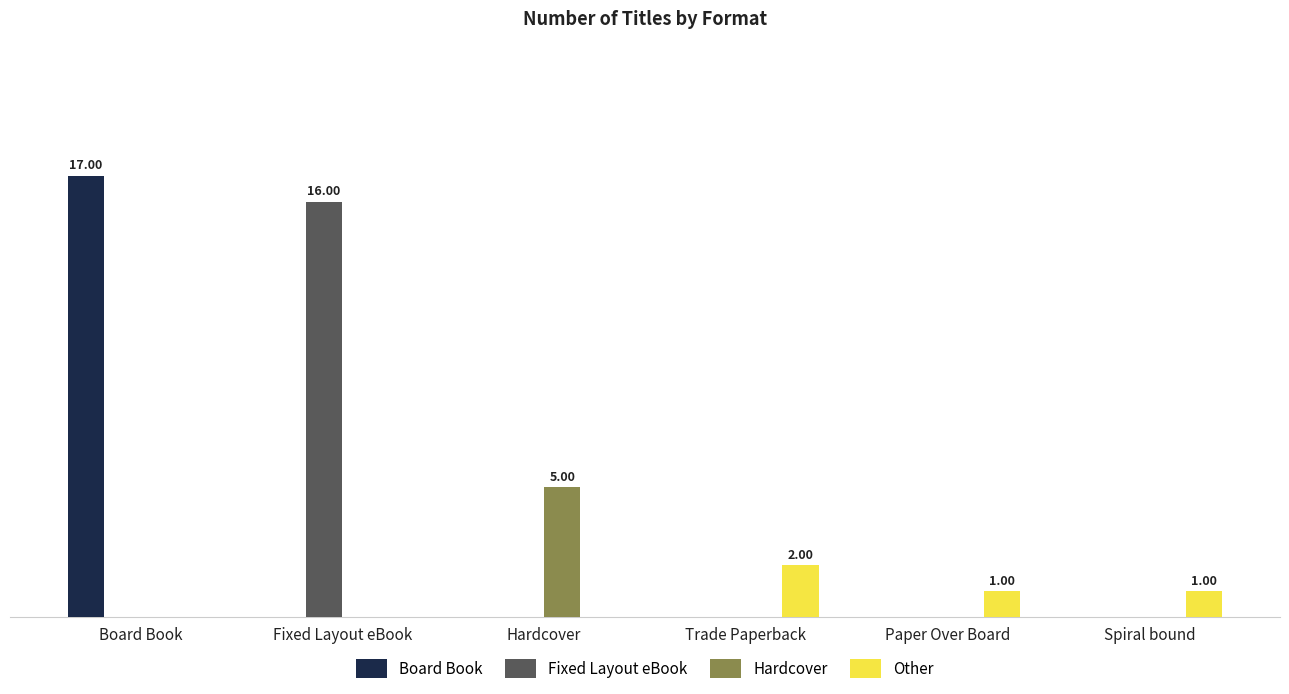

Are the bars horizontal?

No